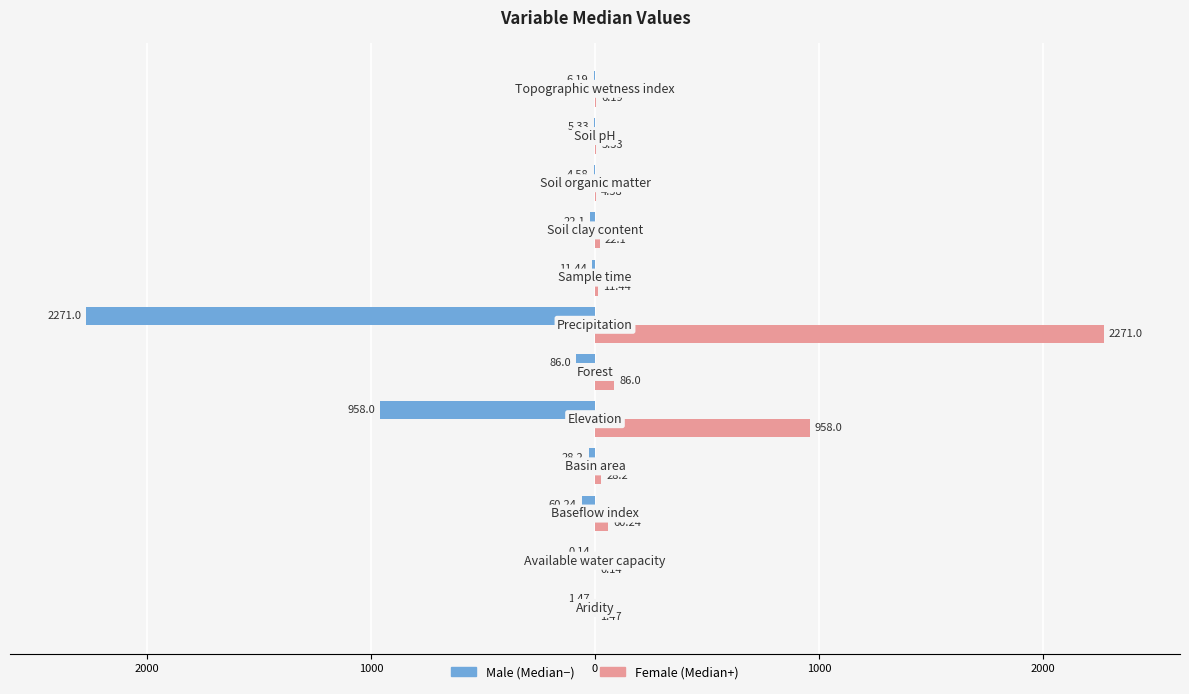

What are all the series names shown in the legend?

Male (Median−), Female (Median+)